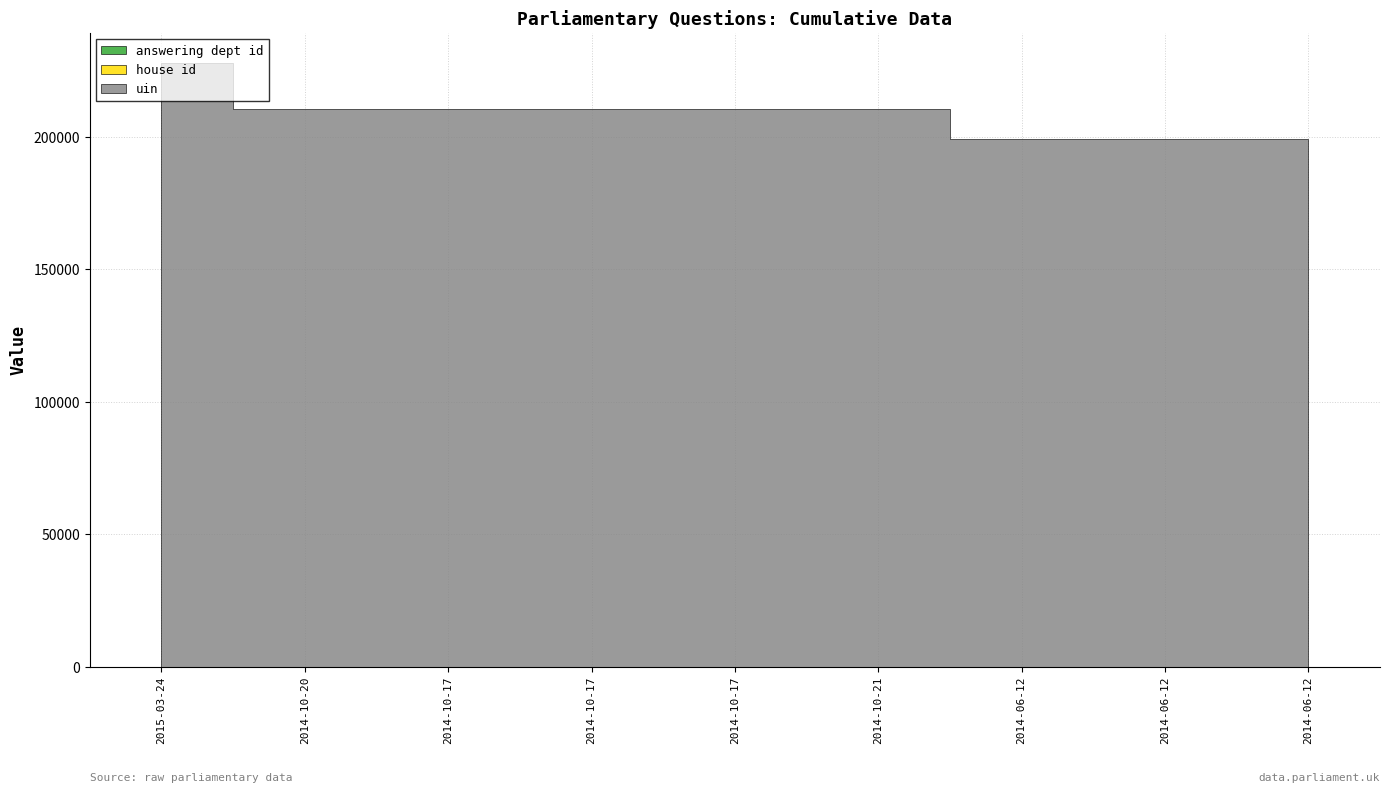

What is the value of the uin point at the 5th from the left?

210413